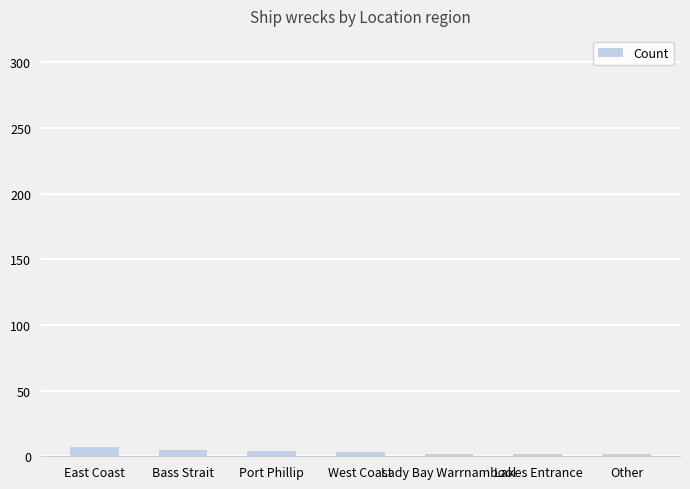

What is the label of the 7th bar from the left?

Other